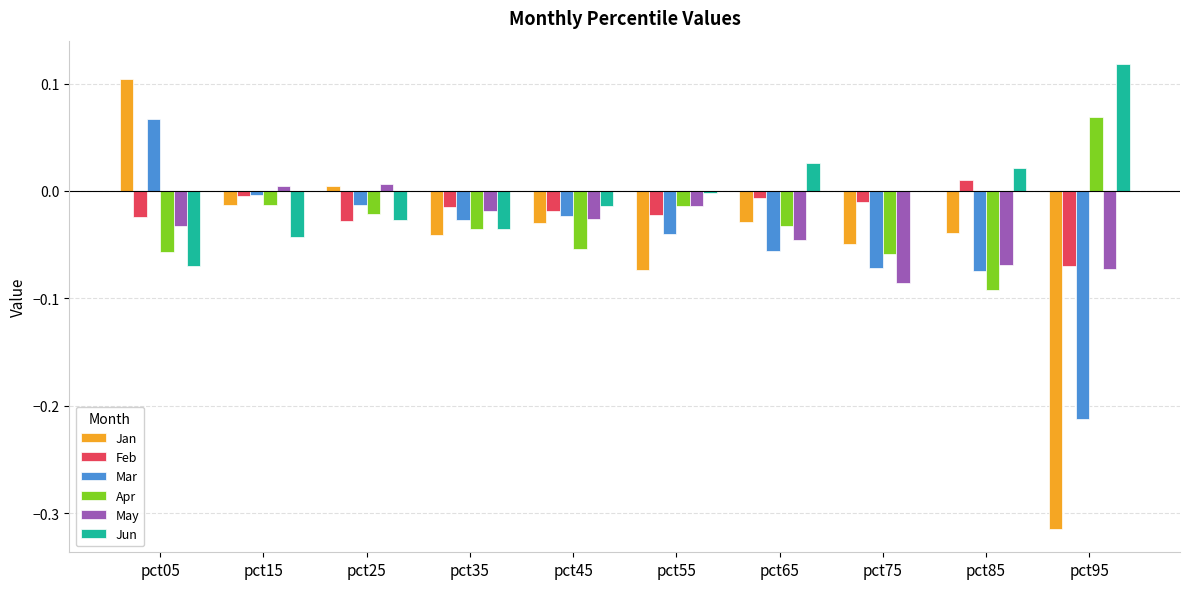

True or false: Feb has a value of 0.0 at pct85.

True